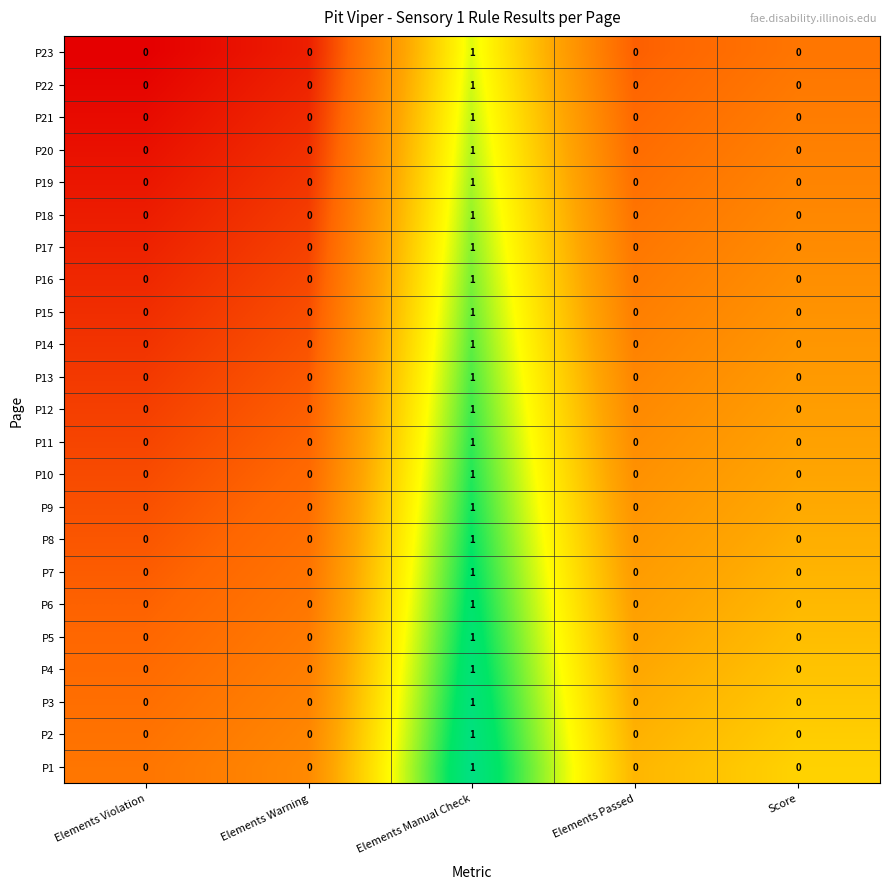

At which label does P2 reach its peak?

Elements Manual Check